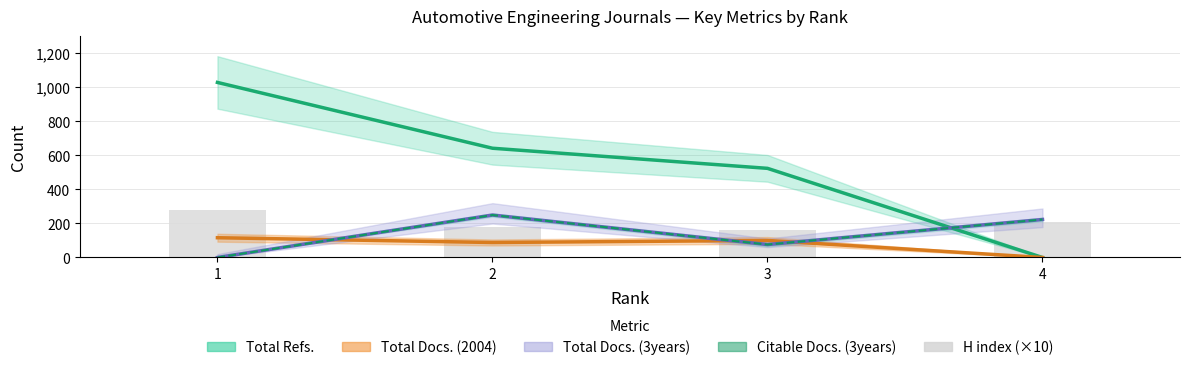

How many values in the Citable Docs. (3years) series exceed 223?

1